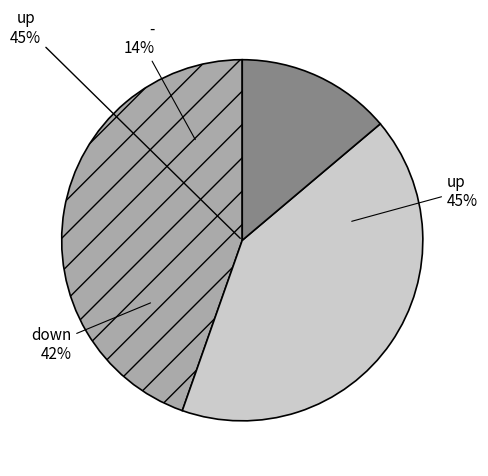

Is it true that up is 45% of the pie?

True